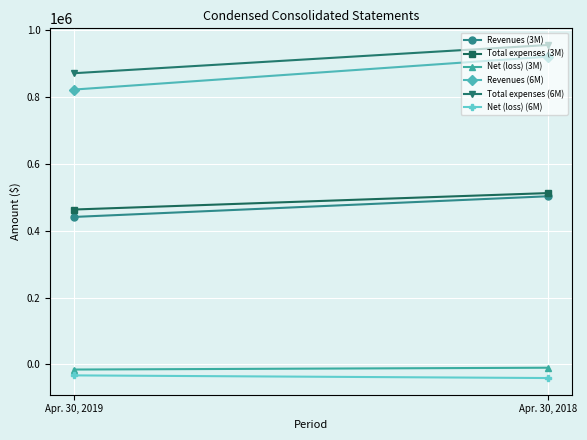

What is the value of the Total expenses (6M) point at the 2nd from the left?

954486